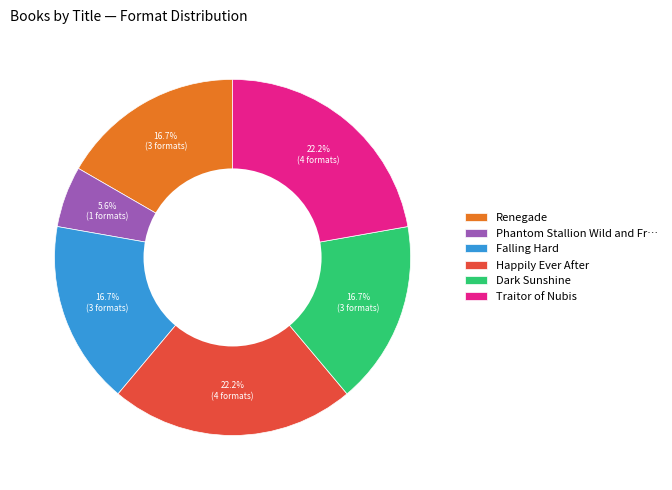

Which category has the smallest portion of the pie?

Phantom Stallion Wild and Fr…